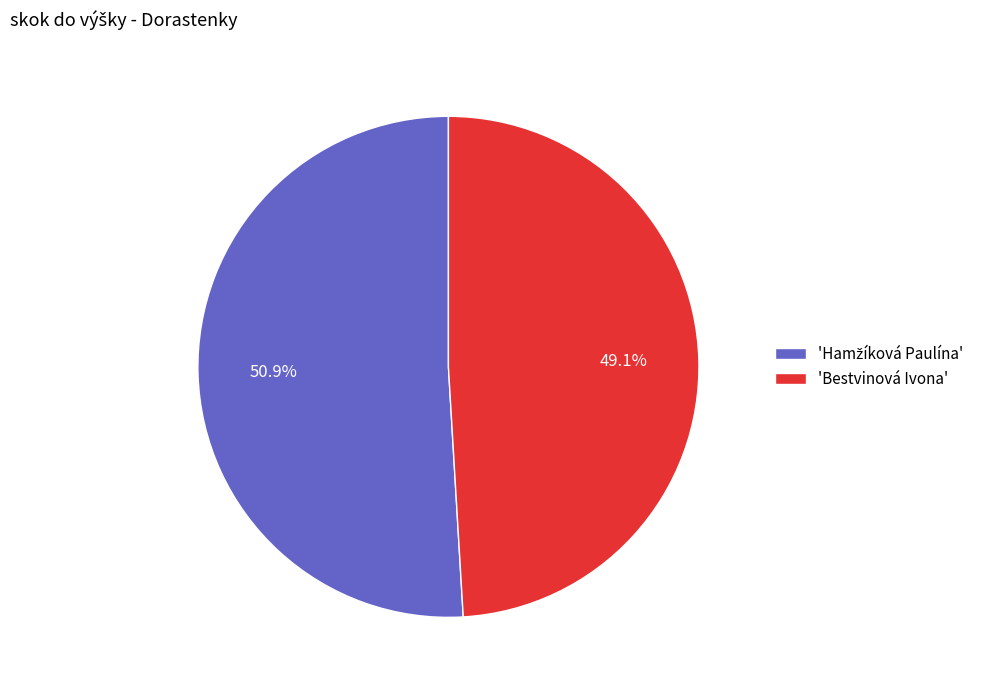

What is the smallest slice in the pie chart?

'Bestvinová Ivona'